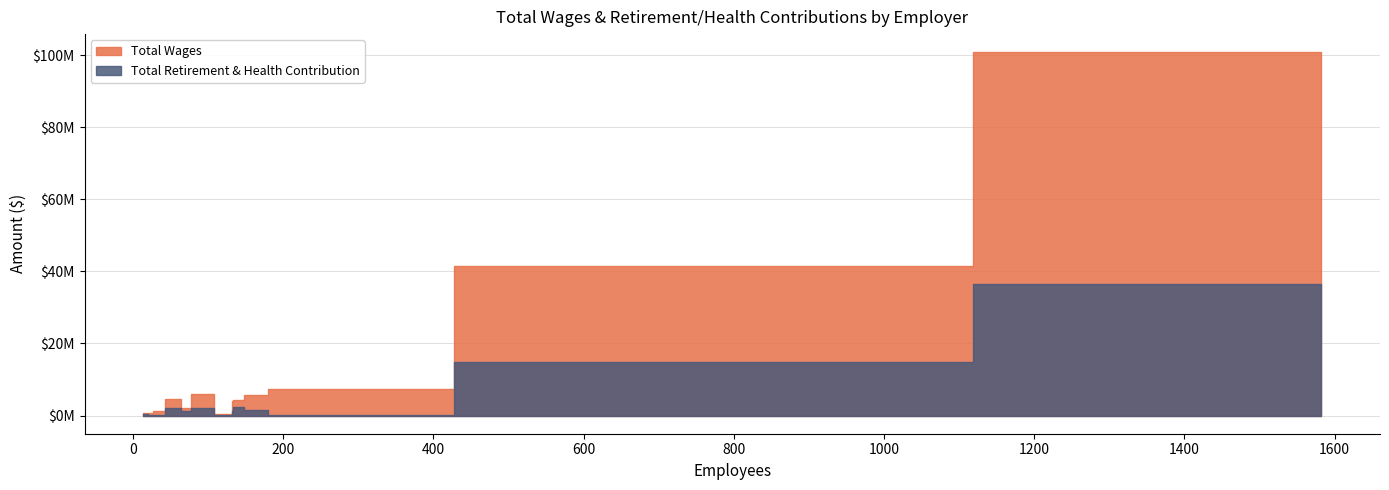

Rank the series by their maximum value, from lowest to highest.

Total Retirement & Health Contribution, Total Wages